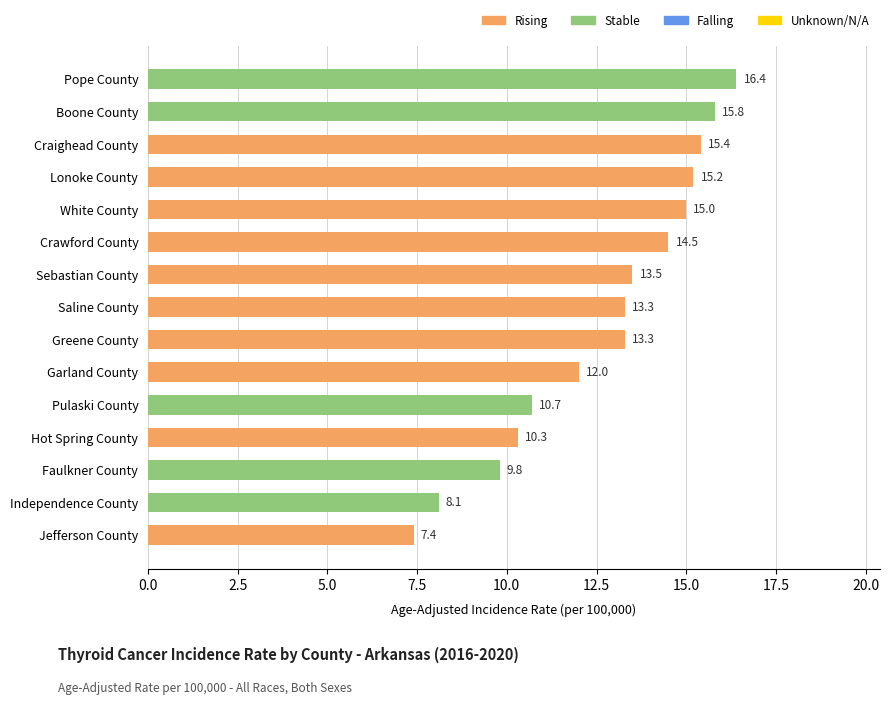

What is the smallest value displayed?

7.4